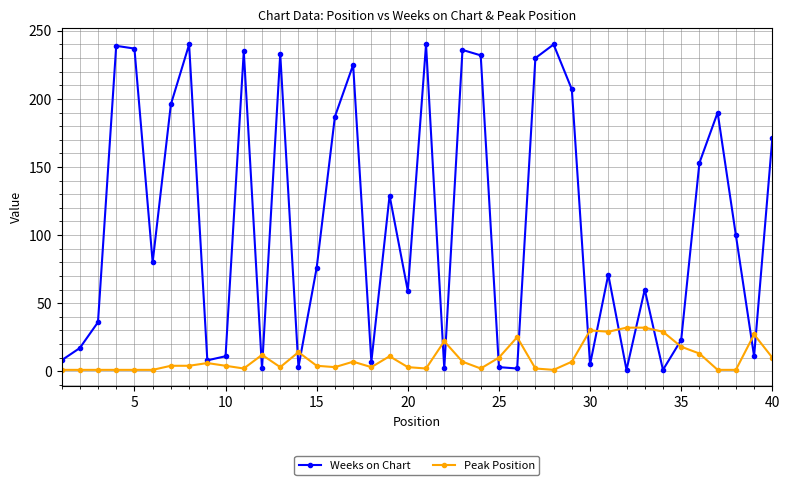

Rank the series by their average value, from highest to lowest.

Weeks on Chart, Peak Position